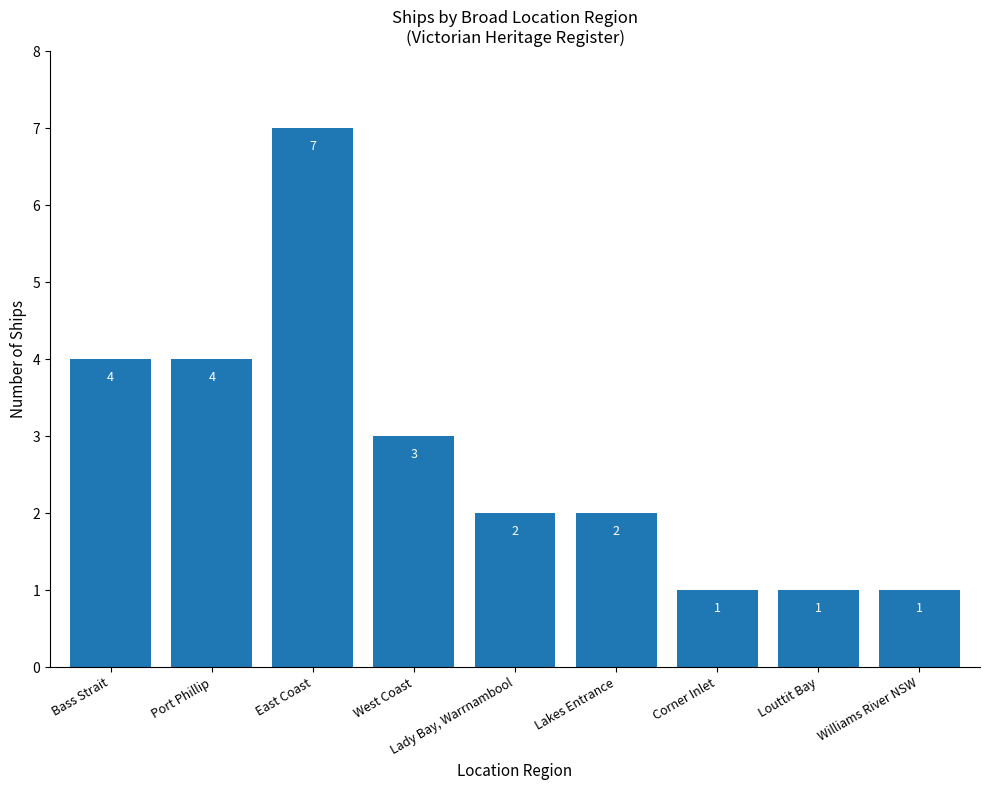

How many bars are there in total?

9